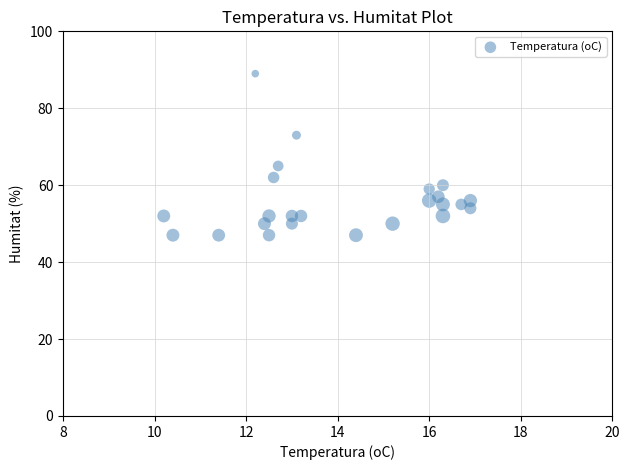

What Y value in the scatter plot is closest to 68?

65